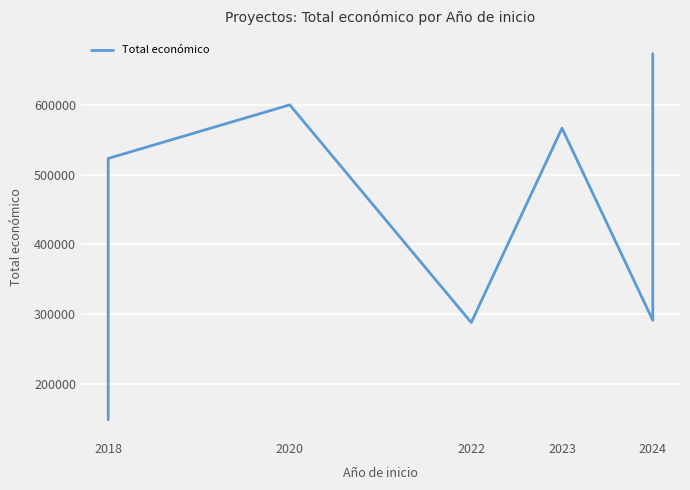

What is the difference between the values at 2022 and 2018?

234613